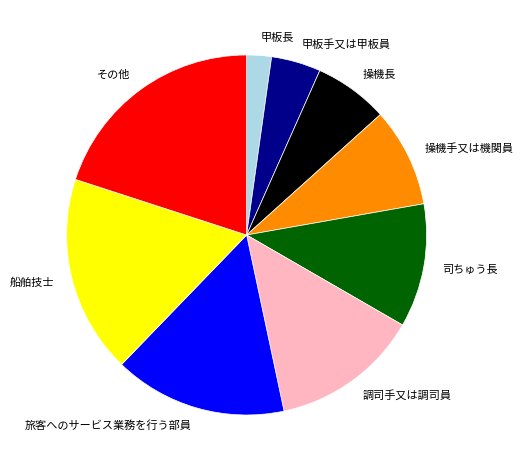

Does 甲板手又は甲板員 represent more than half of the total?

No